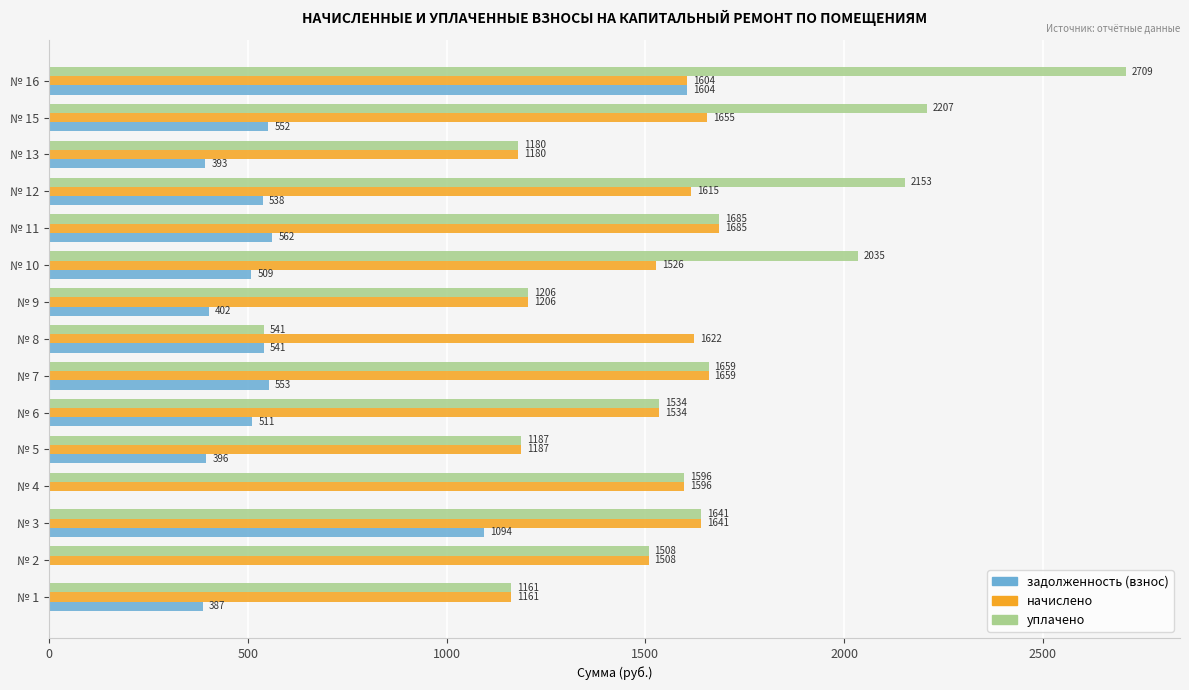

What is the maximum value shown in the chart?

2709.3